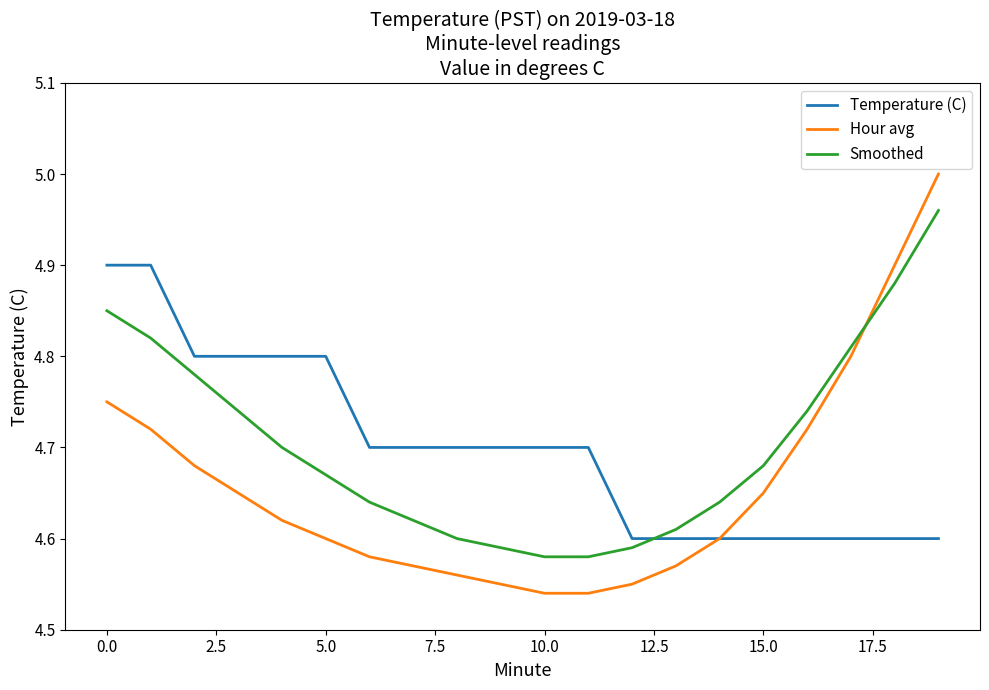

After their last crossing, which series has the higher values: Smoothed or Temperature (C)?

Smoothed